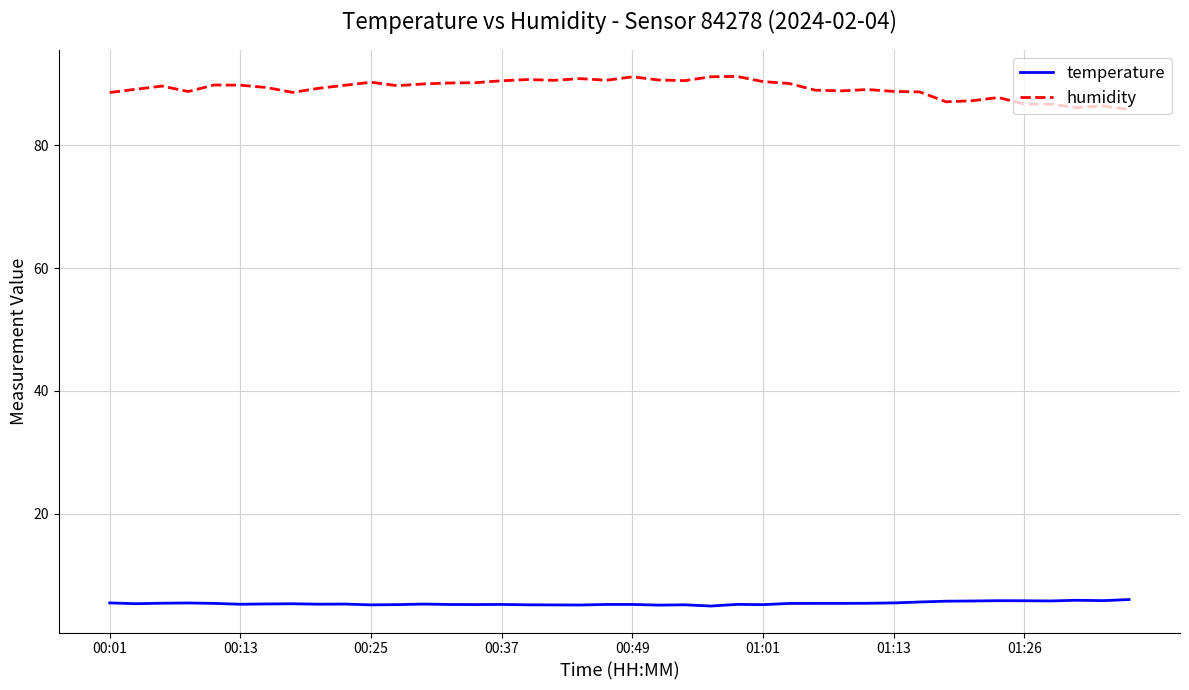

What is the average value of the humidity series?

89.3